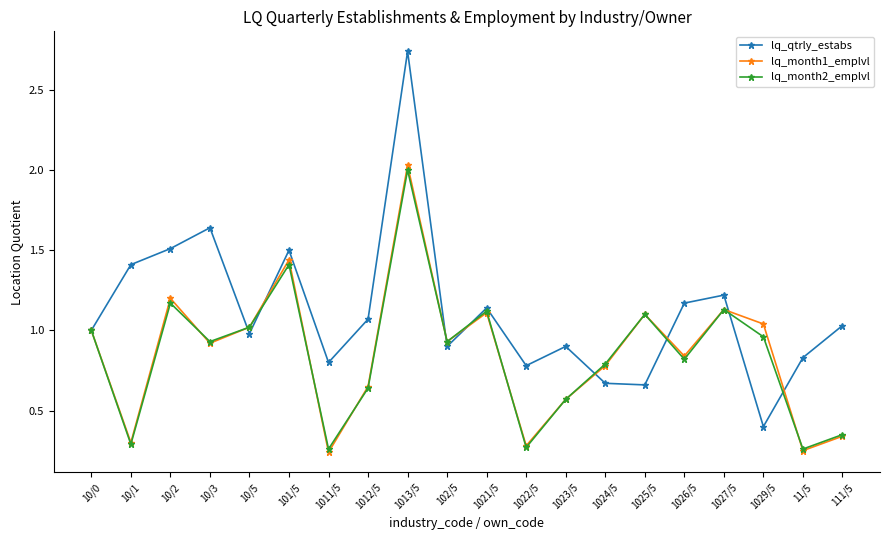

Which series changed the most between 10/5 and 1025/5?

lq_qtrly_estabs